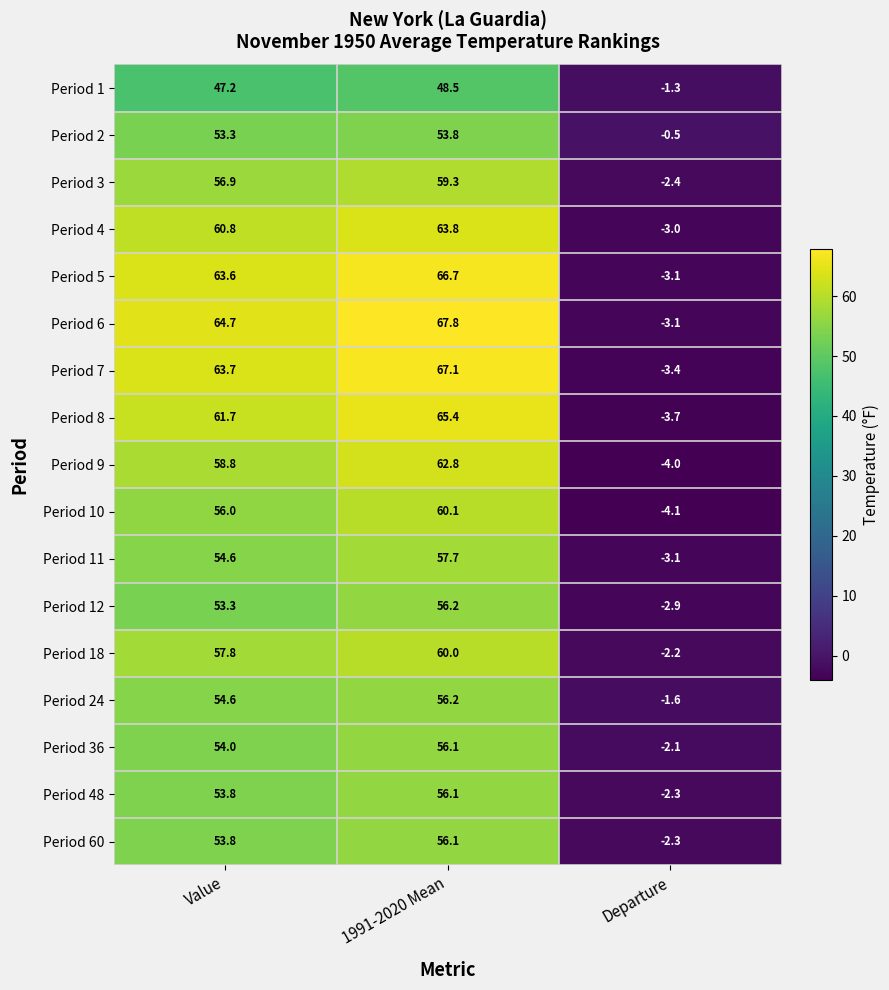

What is the sum of the Period 8 values at 1991-2020 Mean and Value?

127.1